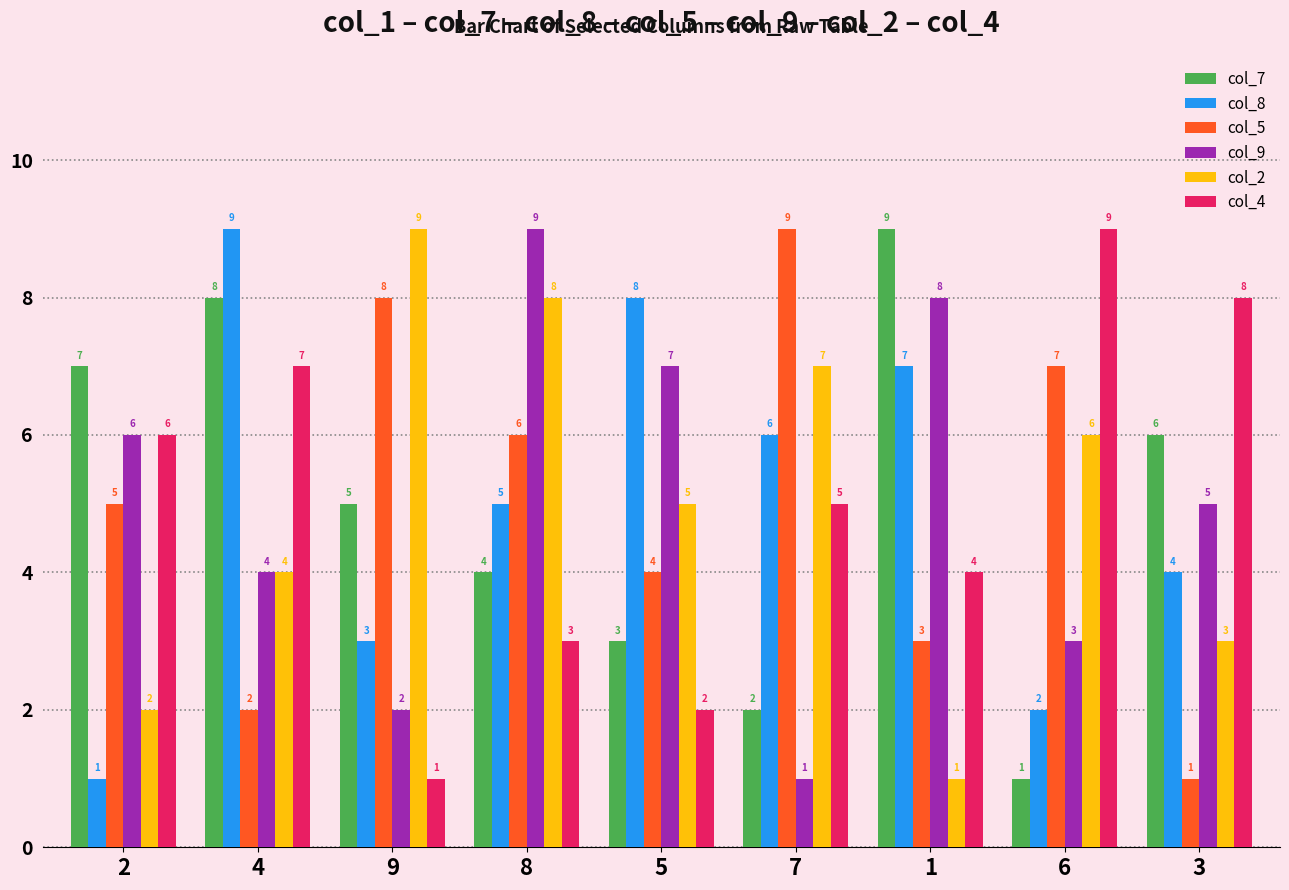

How many distinct data groups are displayed?

6